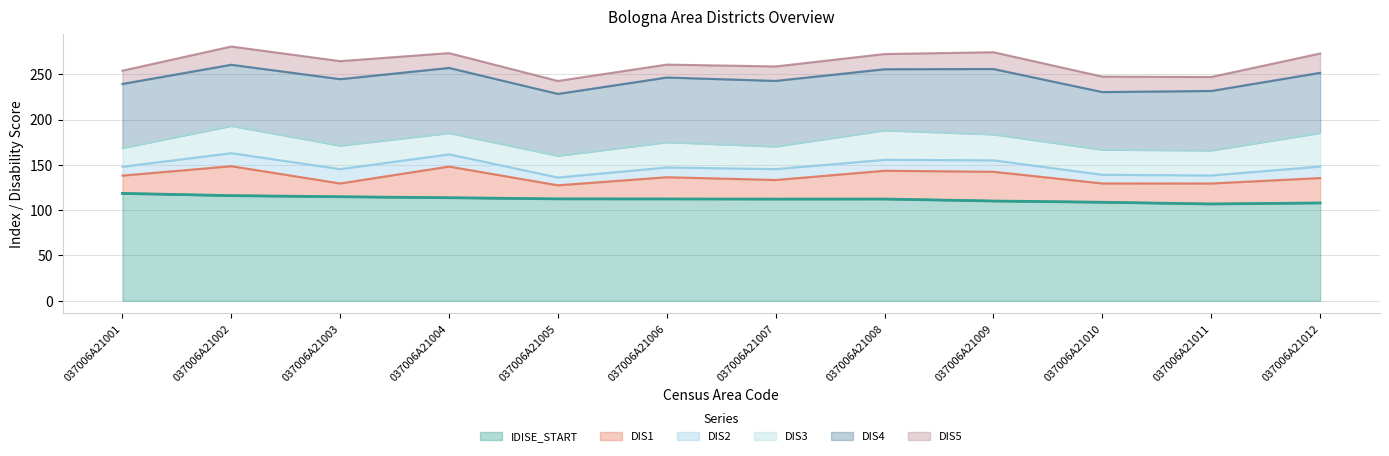

What is the greatest value displayed?

118.6